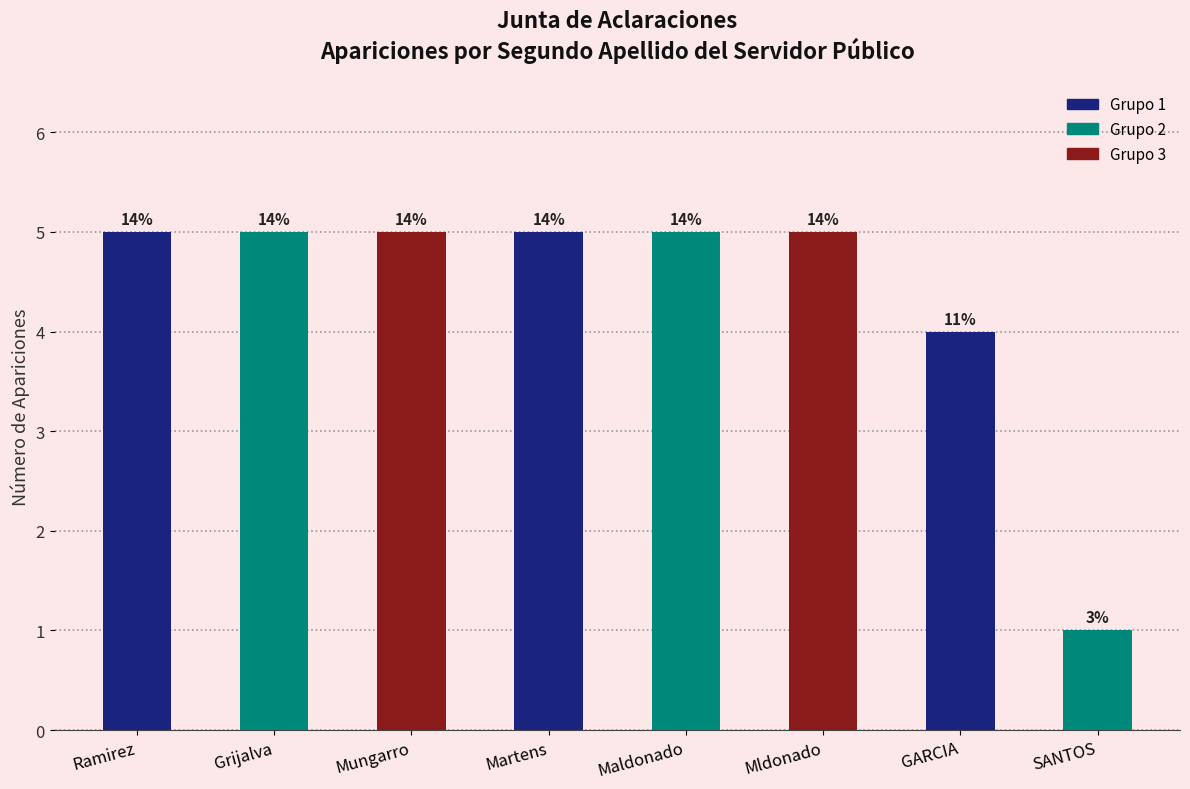

True or false: the data shows 5 at Ramirez.

True